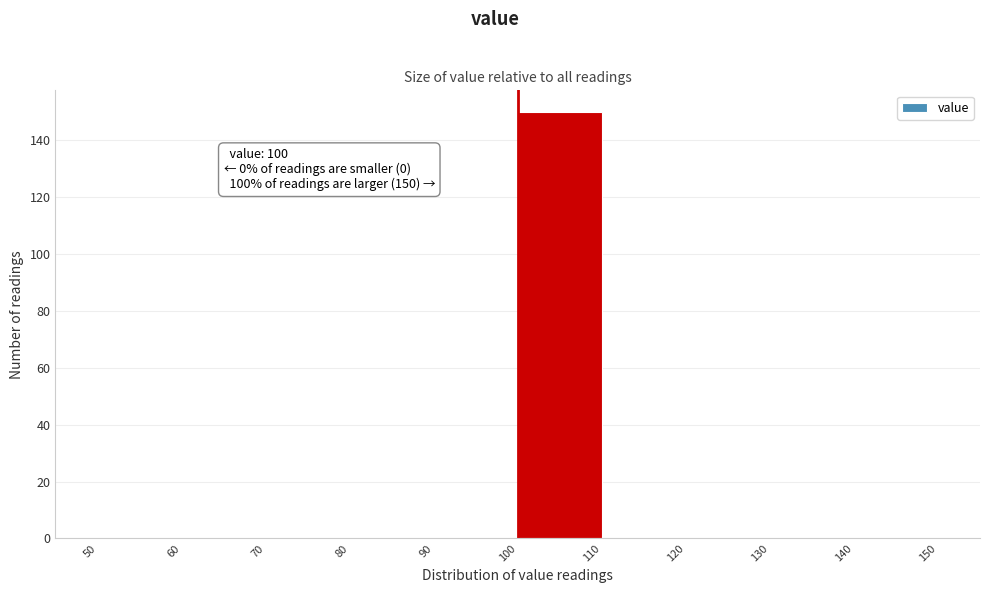

Over which range of the x-axis is the bar tallest?

100 to 110